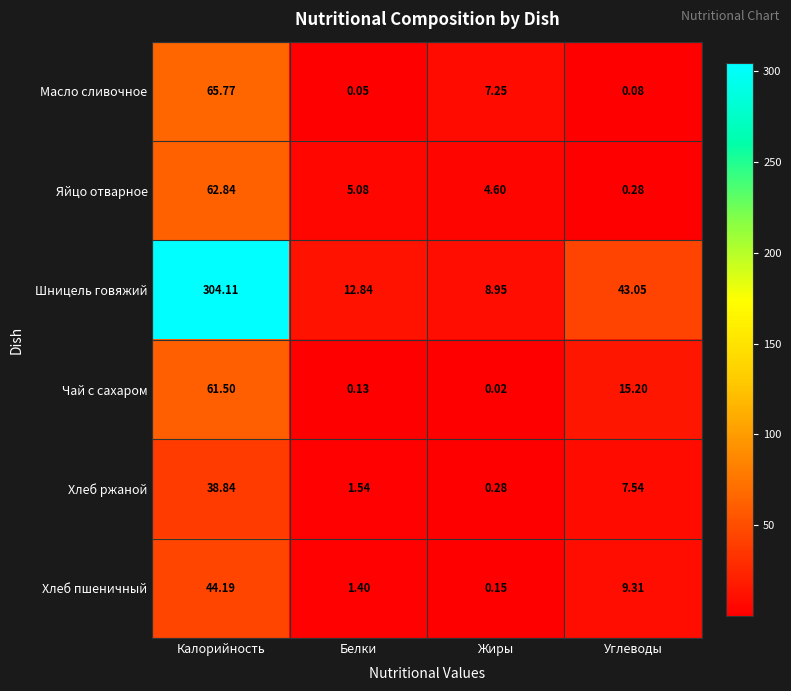

Which series has the largest total across all categories?

Шницель говяжий